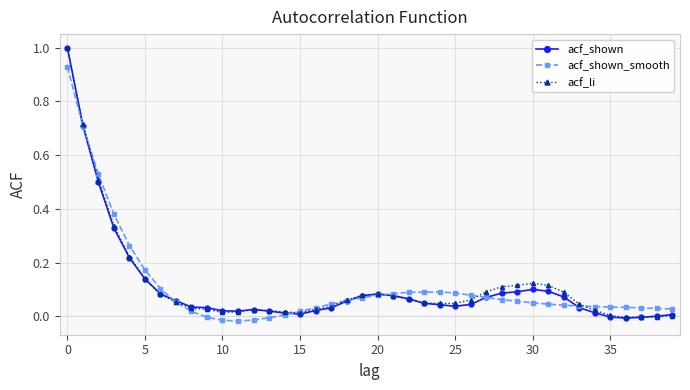

What is the greatest value displayed?

1.0